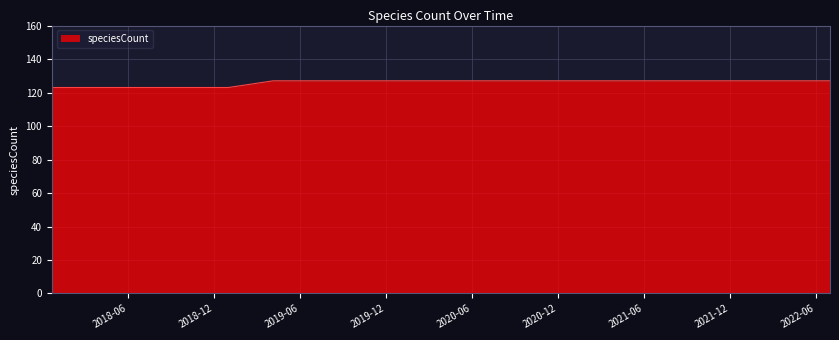

What is the minimum value shown in the chart?

123